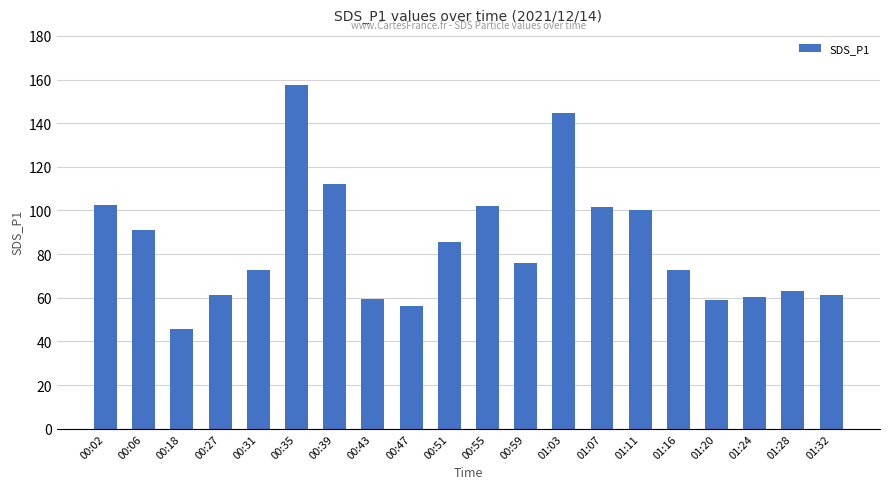

What is the difference between the values at 01:32 and 01:03?

83.2